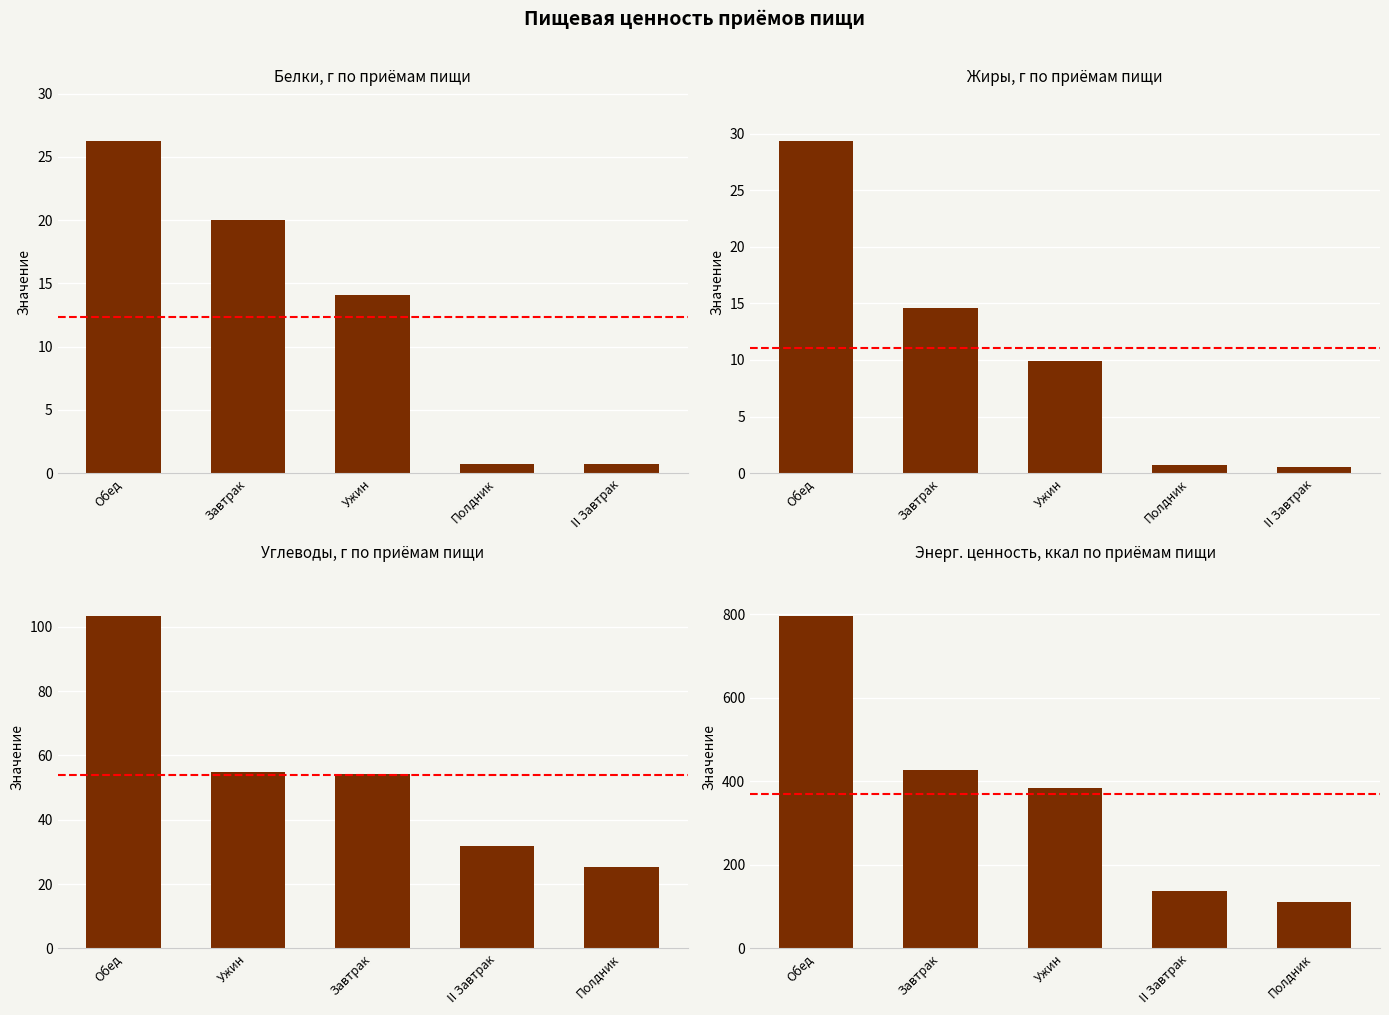

List the series in order of their peak value, lowest first.

Белки, г, Жиры, г, Углеводы, г, Энерг. ценность, ккал